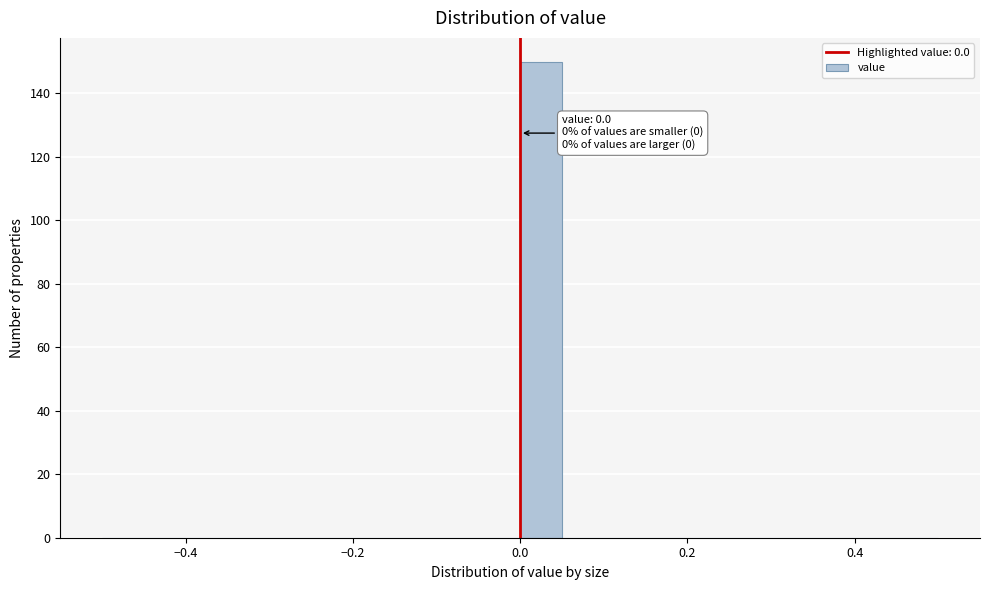

Read against the x-axis, roughly where is the centre of the tallest bar?

0.02